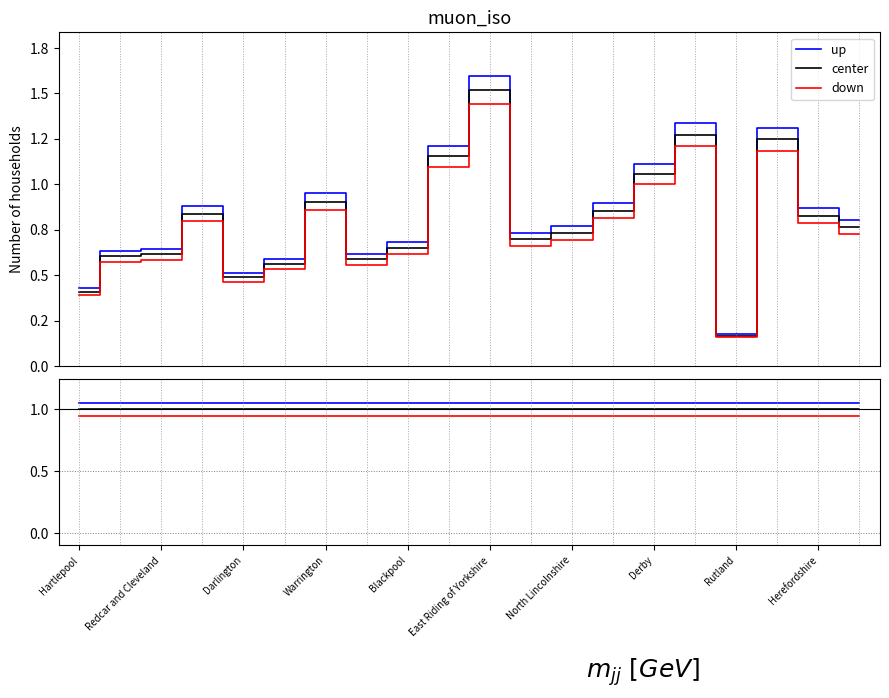

The value of center at 19 is 0.3. True or false?

False